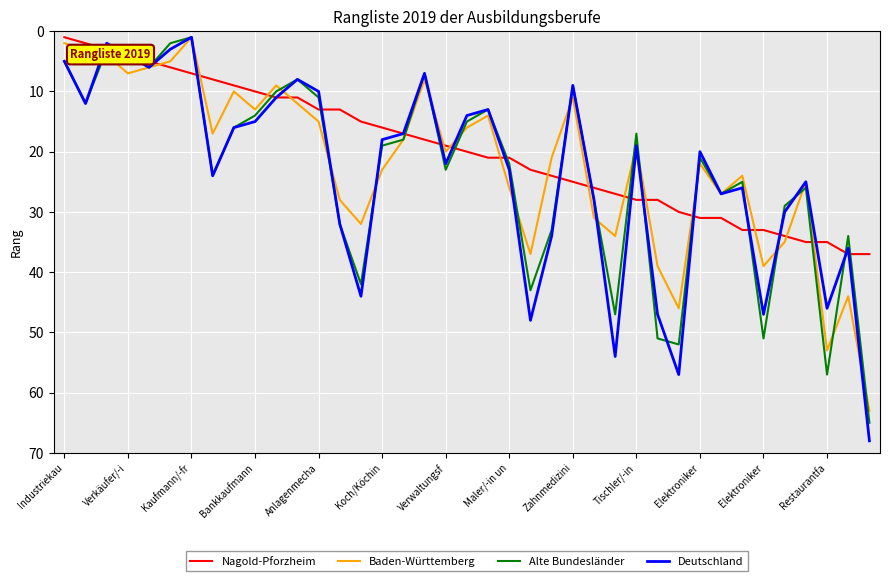

What is the highest value of the Deutschland series?

68